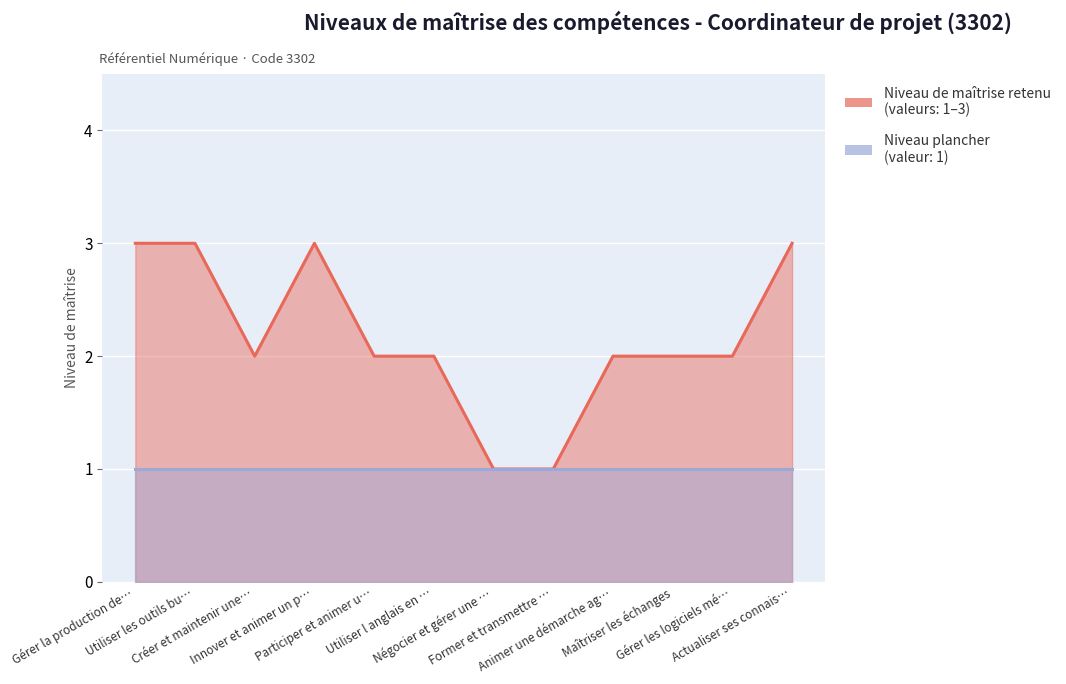

What is the difference between the maximum and minimum values?

2